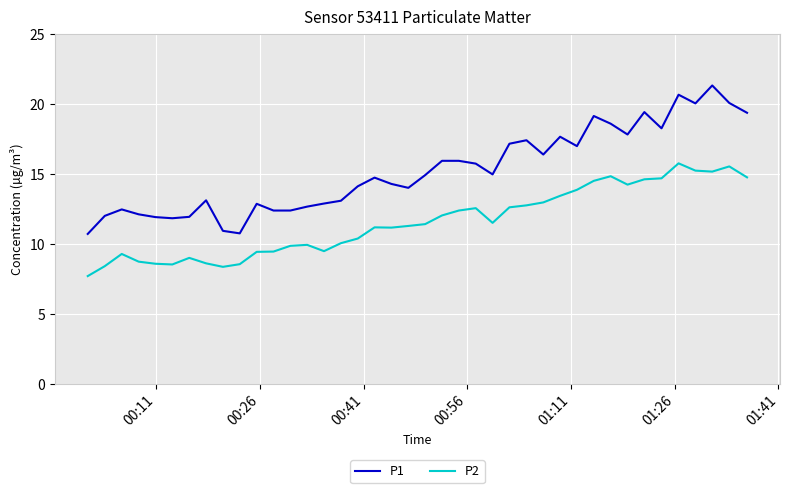

Rank the series by their maximum value, from highest to lowest.

P1, P2